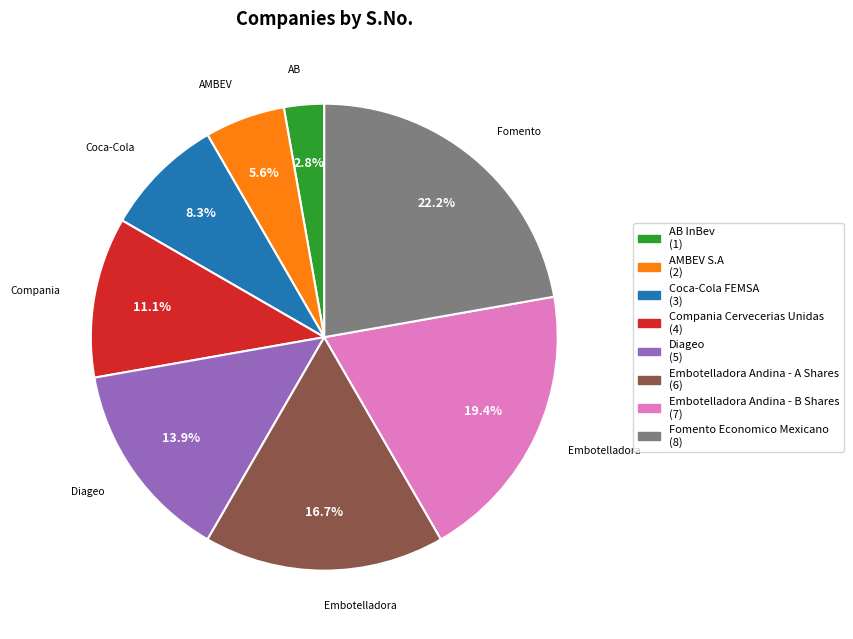

To the nearest percent, what percentage of the pie is Coca-Cola FEMSA?

8%